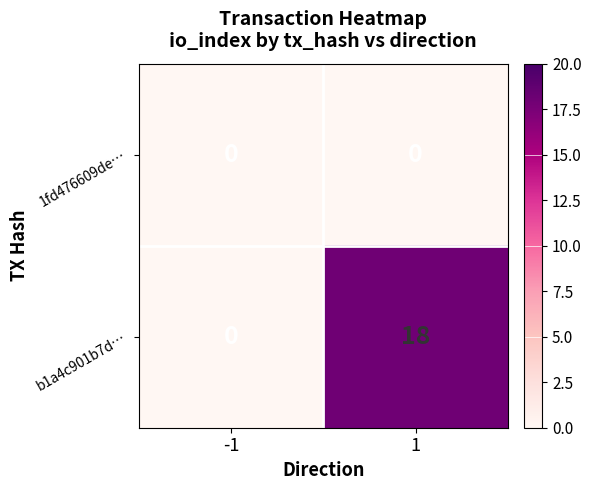

Rank the series by their maximum value, from lowest to highest.

1fd476609de…, b1a4c901b7d…